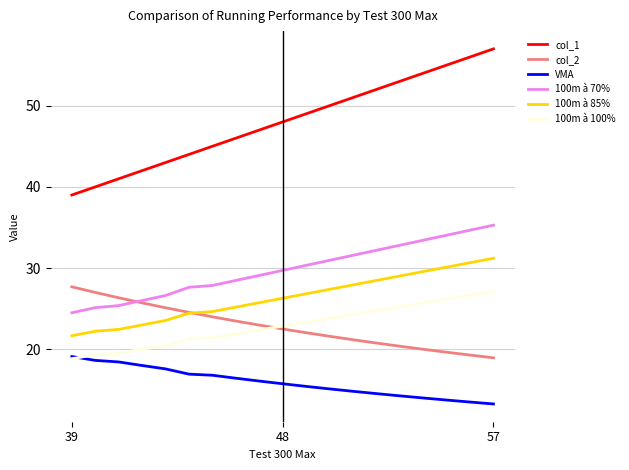

What is the smallest value displayed?

13.3